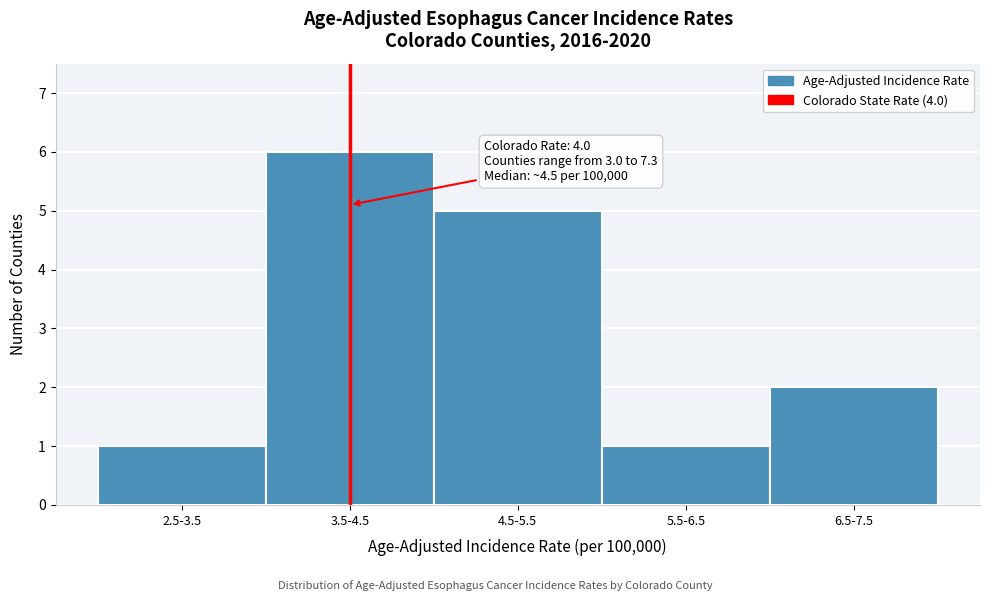

Reading left to right, extract all data points from this chart.

2.5-3.5=1	3.5-4.5=6	4.5-5.5=5	5.5-6.5=1	6.5-7.5=2